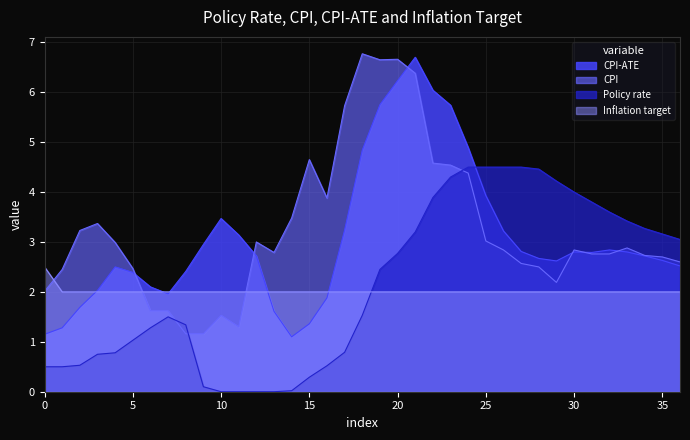

Reading right to left, what are all the values shown in this chart?

CPI-ATE: 2.5	2.6	2.7	2.8	2.8	2.8	2.8	2.6	2.7	2.8	3.2	3.9	4.9	5.7	6.0	6.7	6.2	5.8	4.8	3.2	1.9	1.4	1.1	1.6	2.7	3.1	3.5	3.0	2.4	2.0	2.1	2.4	2.5	2.0	1.7	1.3	1.1
CPI: 2.6	2.7	2.7	2.9	2.8	2.8	2.8	2.2	2.5	2.6	2.8	3.0	4.4	4.5	4.6	6.4	6.7	6.7	6.8	5.7	3.9	4.7	3.5	2.8	3.0	1.3	1.5	1.2	1.2	1.6	1.6	2.5	3.0	3.4	3.2	2.5	2.0
Policy rate: 3.0	3.2	3.3	3.4	3.6	3.8	4.0	4.2	4.5	4.5	4.5	4.5	4.5	4.3	3.9	3.2	2.8	2.5	1.5	0.8	0.5	0.3	0.0	0.0	0.0	0.0	0.0	0.1	1.3	1.5	1.3	1.0	0.8	0.8	0.5	0.5	0.5
Inflation target: 2.0	2.0	2.0	2.0	2.0	2.0	2.0	2.0	2.0	2.0	2.0	2.0	2.0	2.0	2.0	2.0	2.0	2.0	2.0	2.0	2.0	2.0	2.0	2.0	2.0	2.0	2.0	2.0	2.0	2.0	2.0	2.0	2.0	2.0	2.0	2.0	2.5